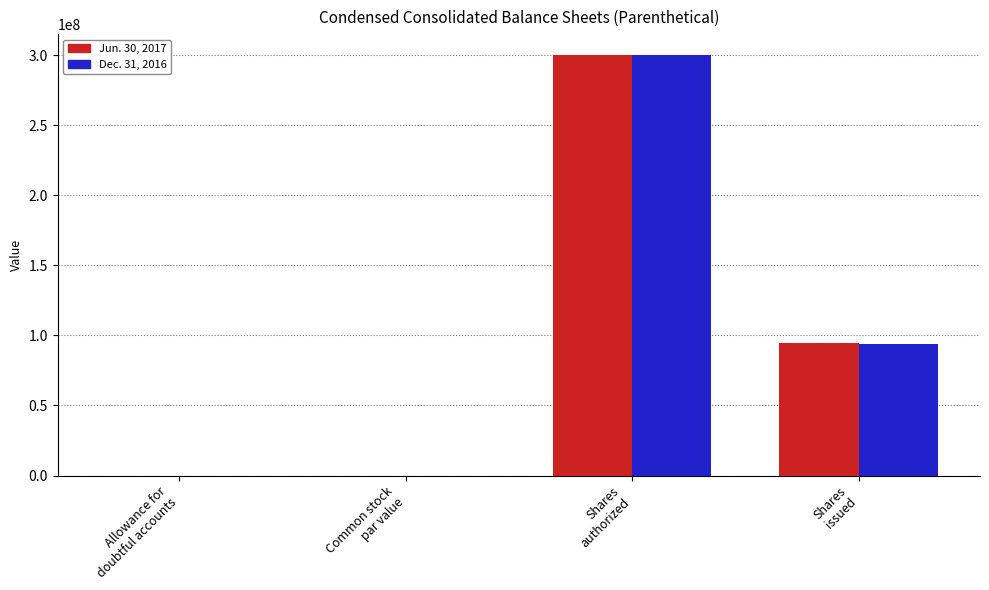

What is the sum of all Jun. 30, 2017 values?

394400010.2